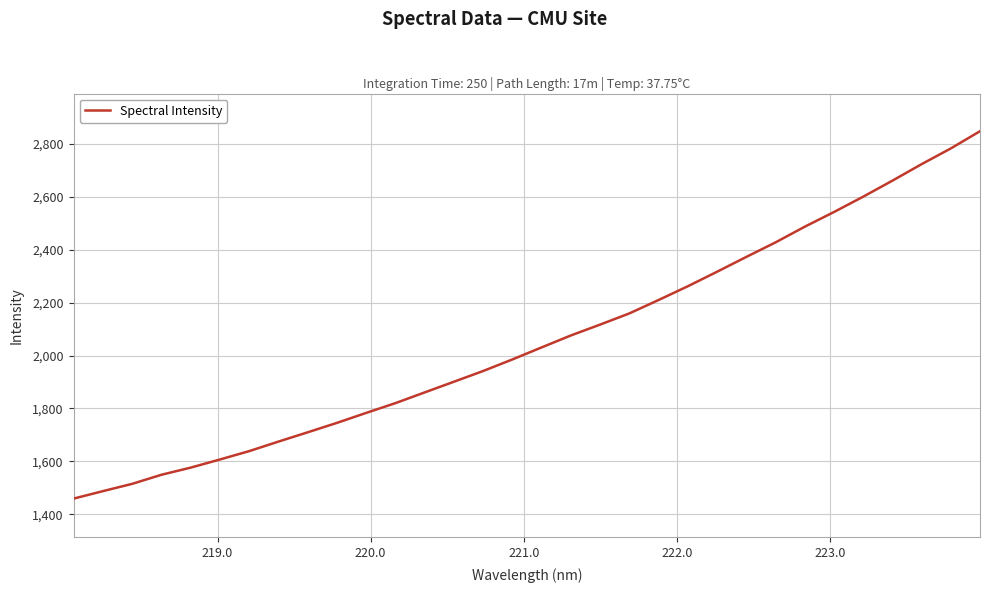

How many lines are shown in the chart?

1